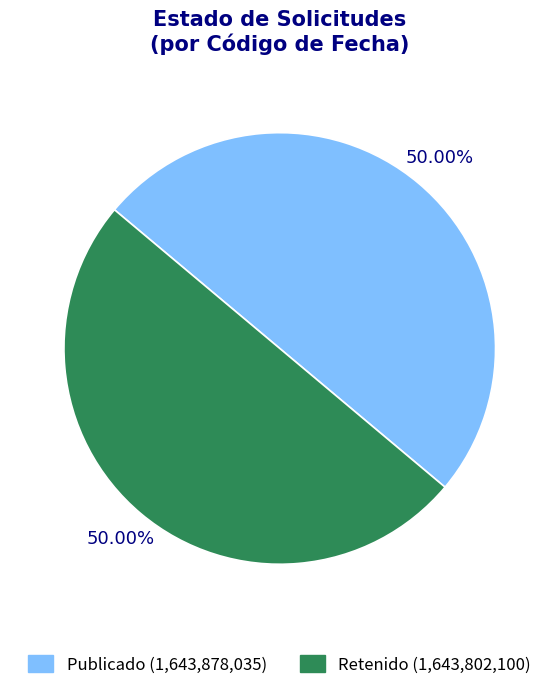

Rank the categories by value from highest to lowest.

PUB, RET